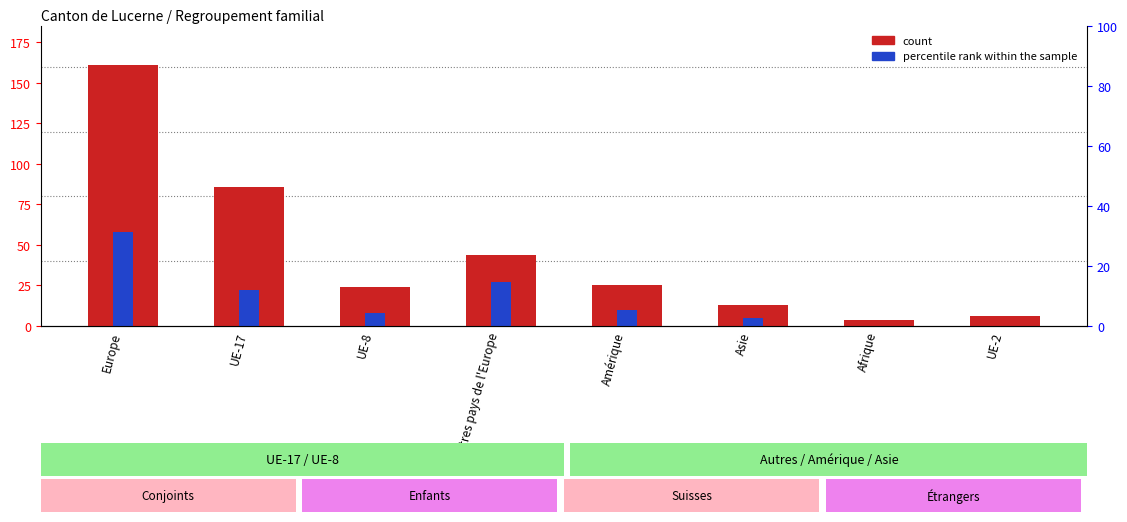

Which has a higher value, UE-17 or Afrique?

UE-17